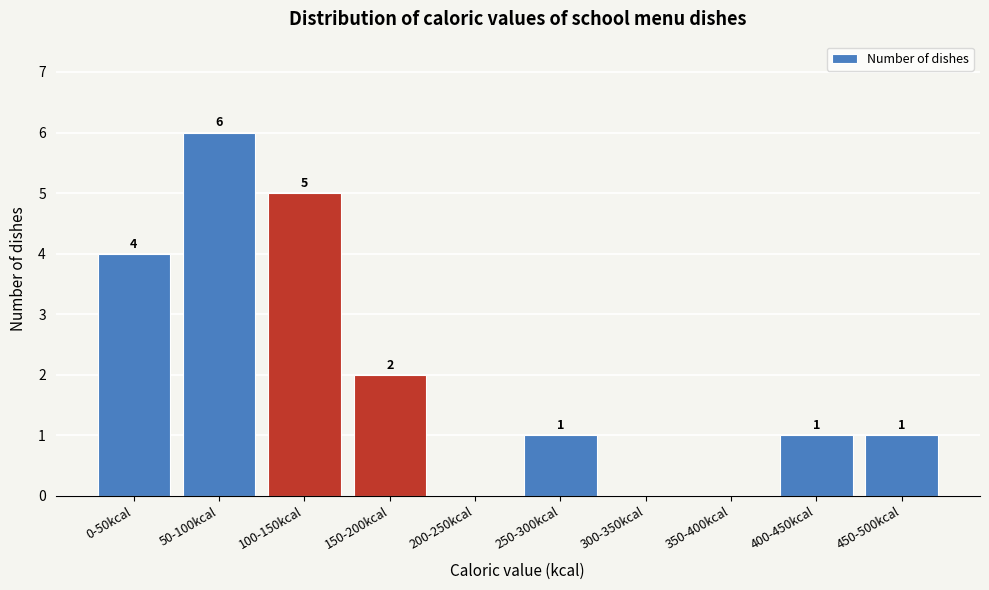

Reading right to left, extract all data points from this chart.

450-500kcal=1	400-450kcal=1	350-400kcal=0	300-350kcal=0	250-300kcal=1	200-250kcal=0	150-200kcal=2	100-150kcal=5	50-100kcal=6	0-50kcal=4